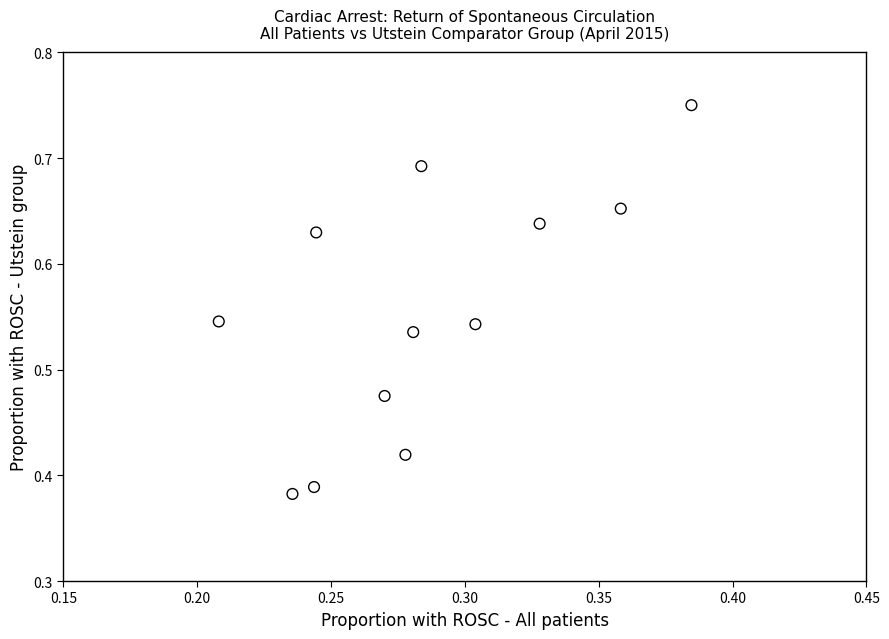

What is the average X value?

0.3